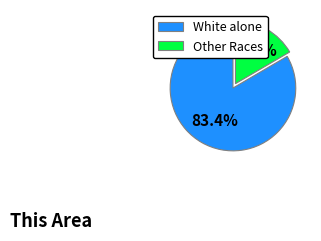

Does any single category account for the majority?

Yes